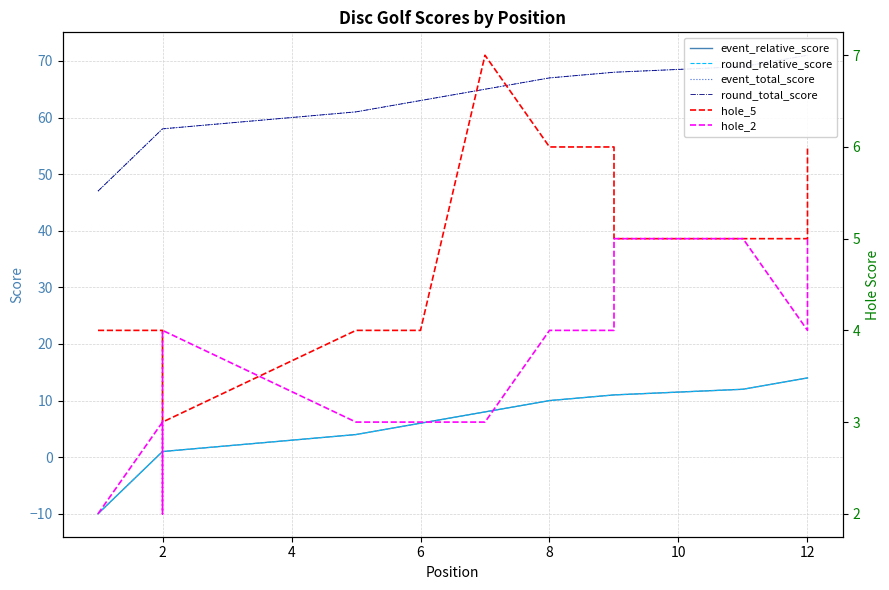

What is the sum of all hole_5 values?

63